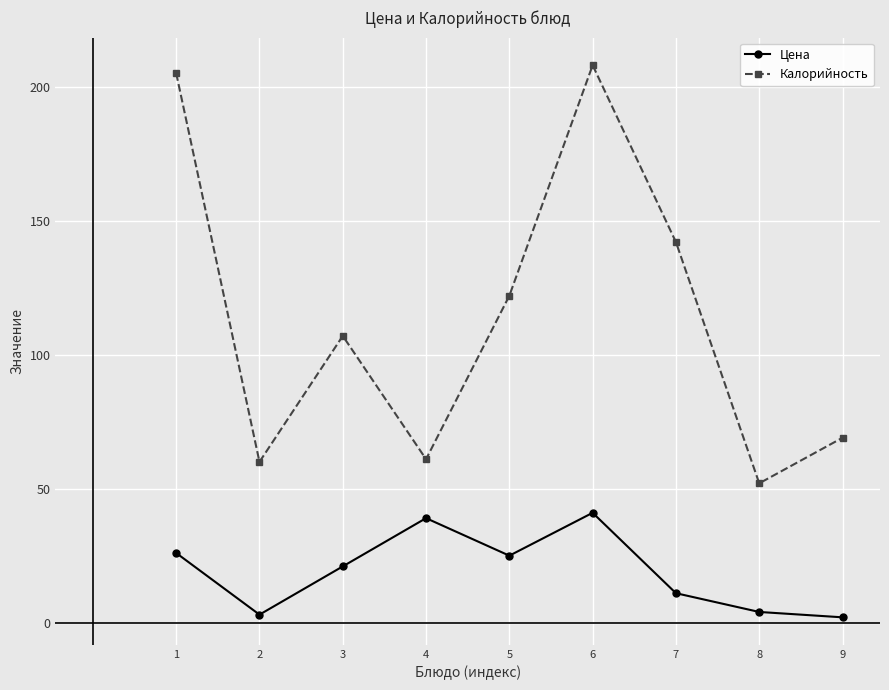

True or false: Цена has a value of 37 at 5.

False